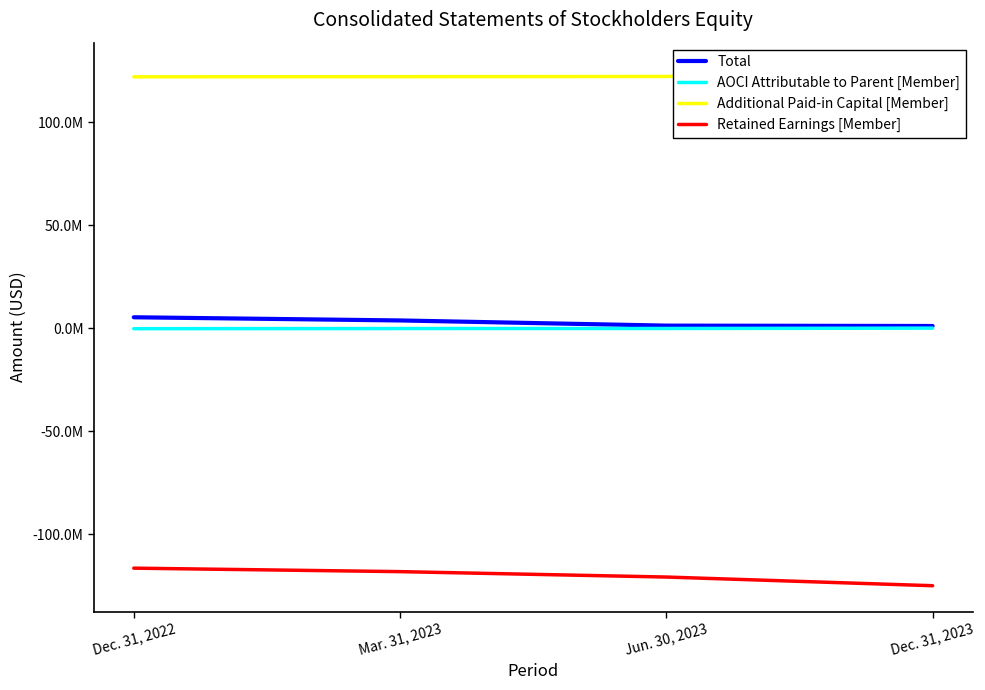

True or false: AOCI Attributable to Parent [Member] and Total intersect in this chart.

False